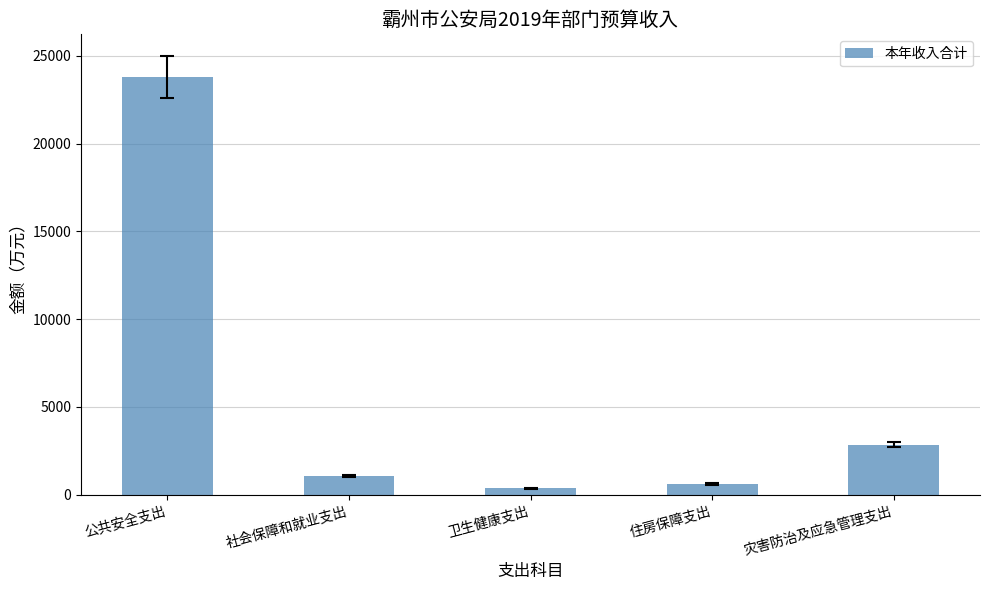

What is the difference between the values at 卫生健康支出 and 灾害防治及应急管理支出?

2487.4